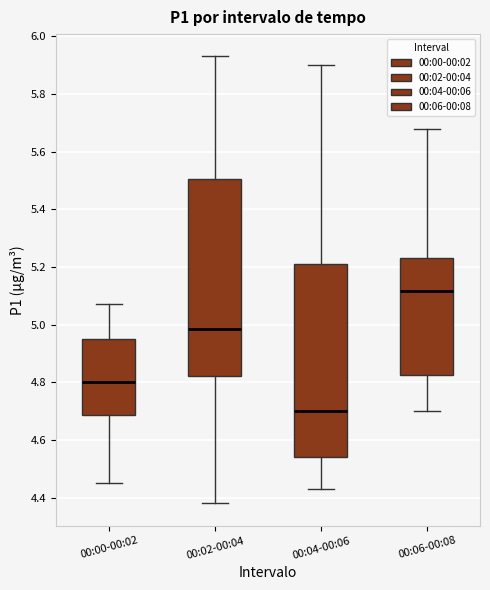

Reading left to right, read every box against the y-axis: the position of its median line, the range the box covers, and the ends of its whiskers. The values are not printed on the chart, so give them approximately, as read against the axis.

00:00-00:02: median 4.80, box 4.68 to 4.96, whiskers 4.46 to 5.08
00:02-00:04: median 4.98, box 4.82 to 5.50, whiskers 4.38 to 5.94
00:04-00:06: median 4.70, box 4.54 to 5.22, whiskers 4.44 to 5.90
00:06-00:08: median 5.12, box 4.82 to 5.24, whiskers 4.70 to 5.68